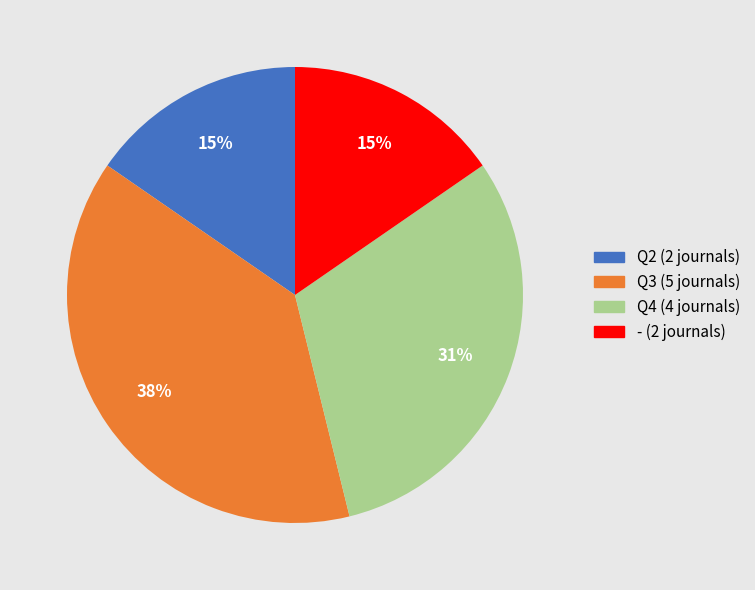

Does - account for over 50% of the chart?

No